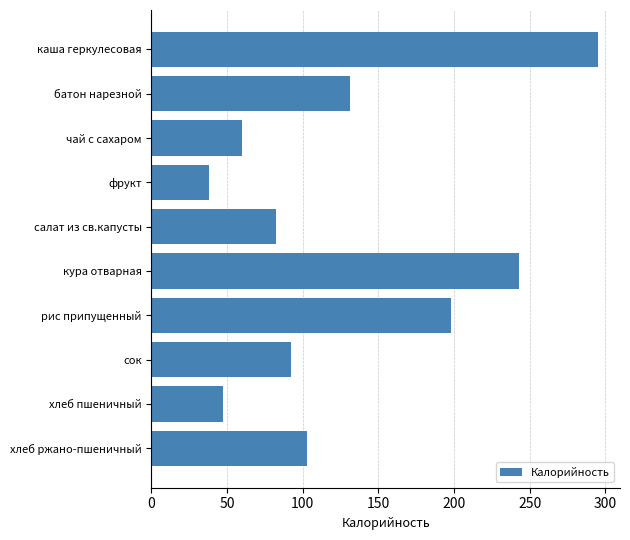

What is the label of the 7th bar from the top?

рис припущенный